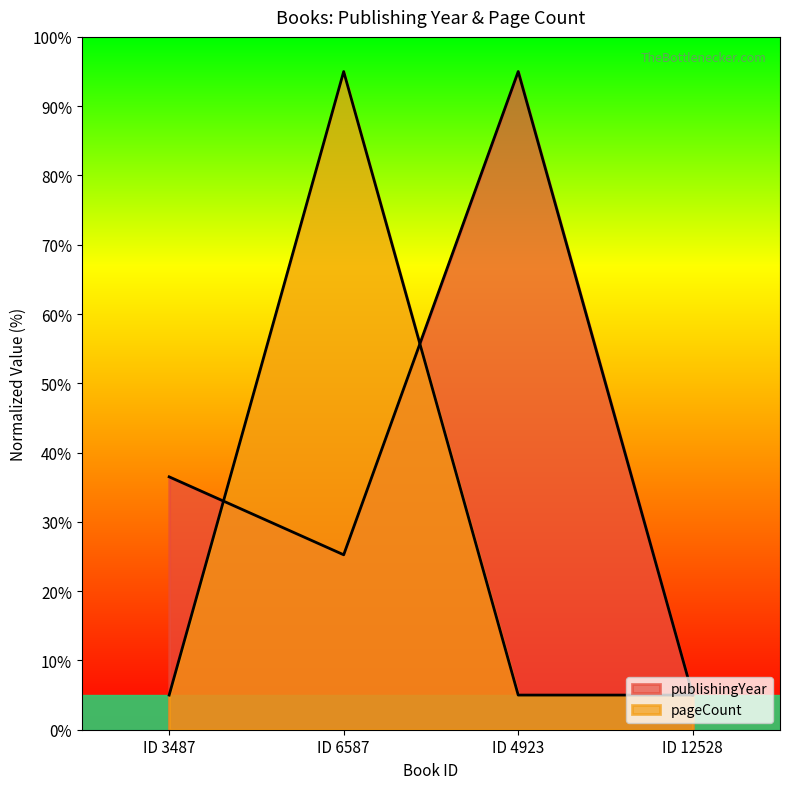

Does the chart display data point markers on the line(s)?

No